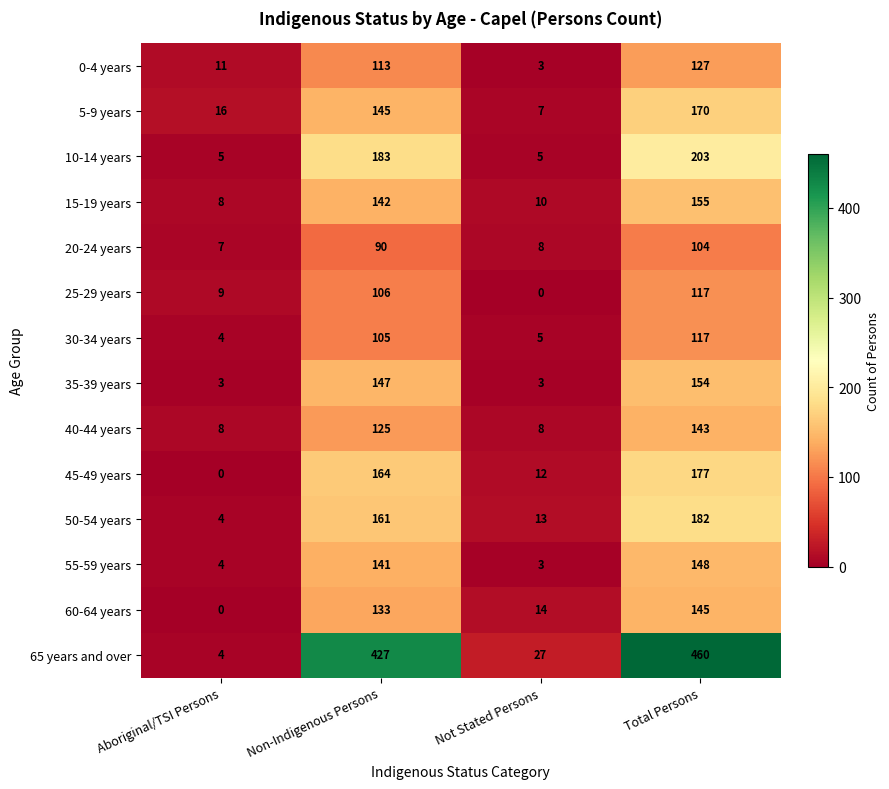

The 5-9 years series shows 272 at Total Persons. True or false?

False